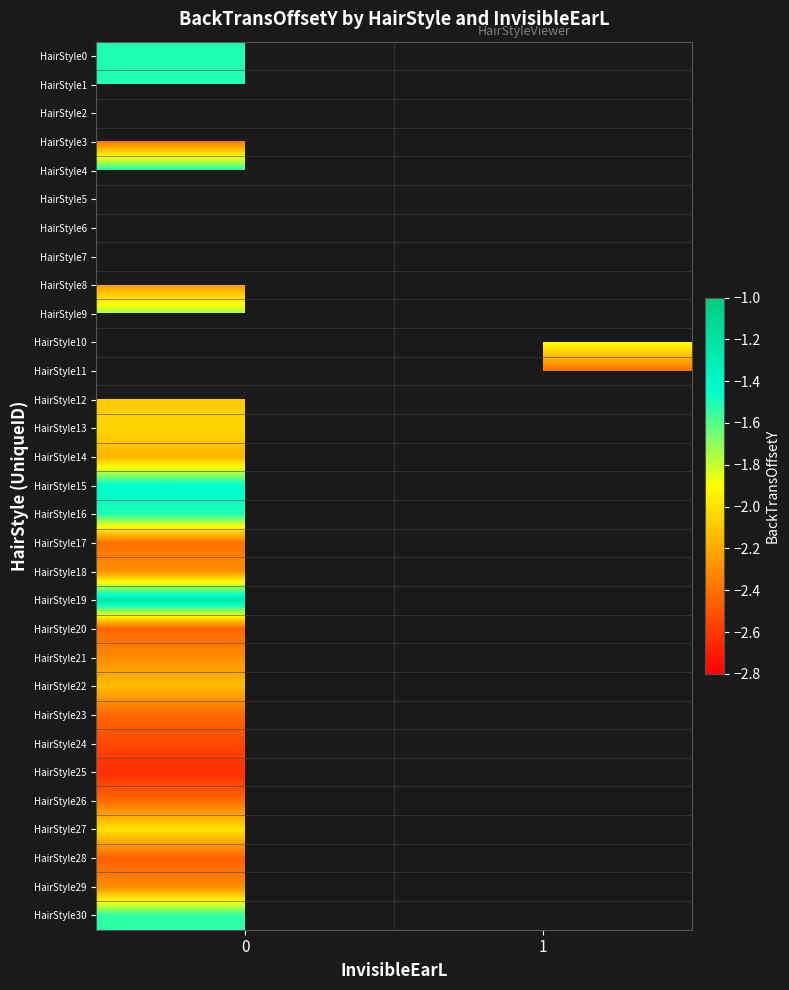

What is the minimum value shown in the chart?

-2.6